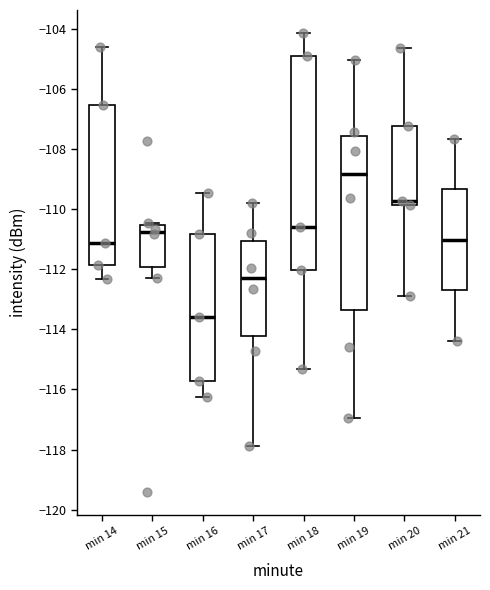

Comparing the boxes themselves (not the whiskers), which one is the tallest?

min 18